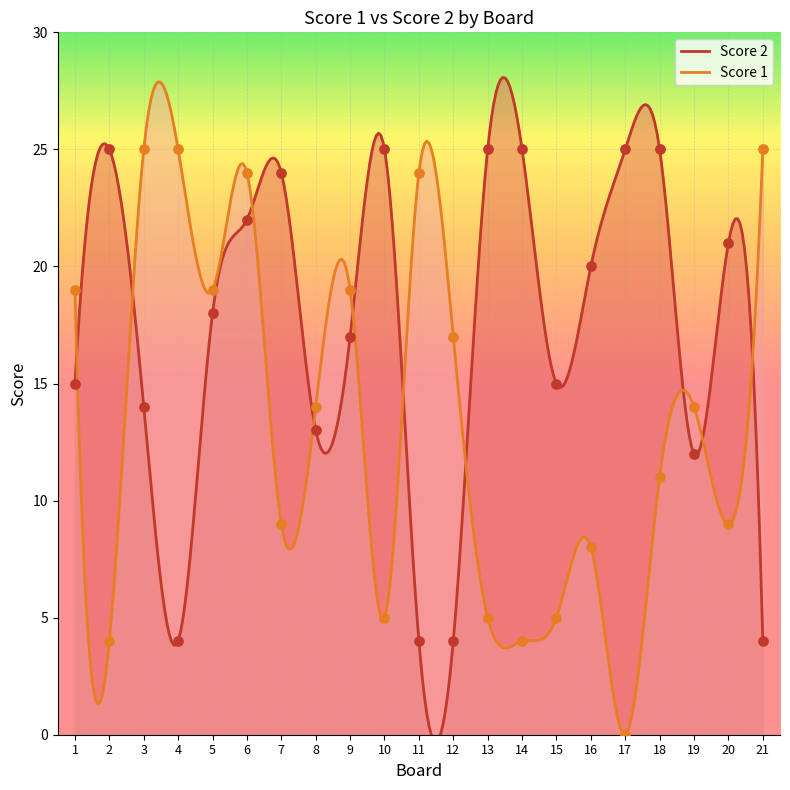

What are all the series names shown in the legend?

Score 2, Score 1